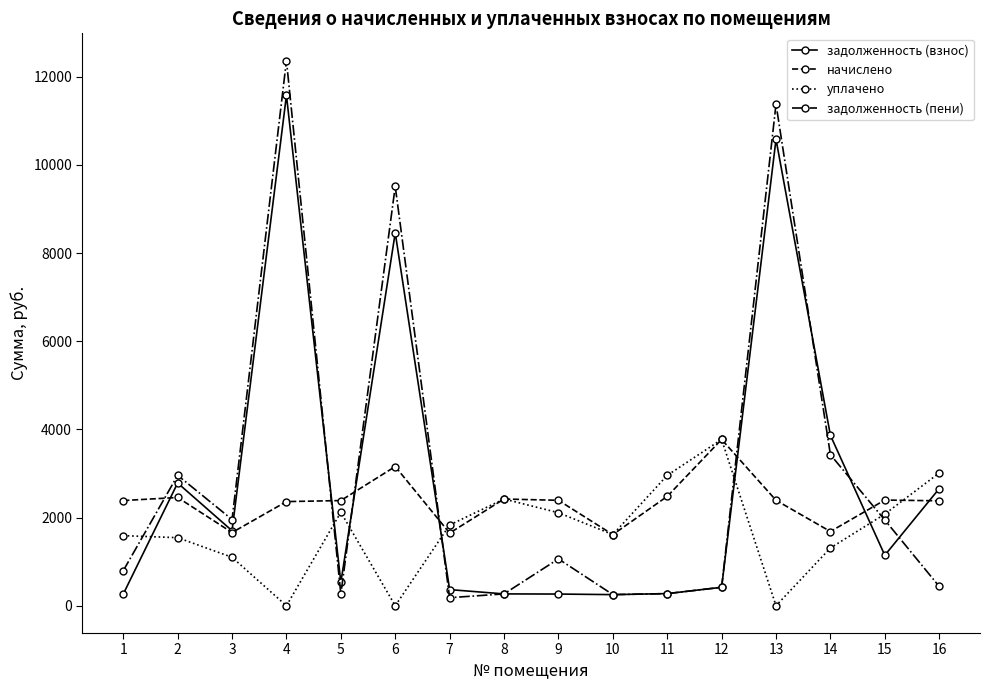

How many distinct data groups are displayed?

4